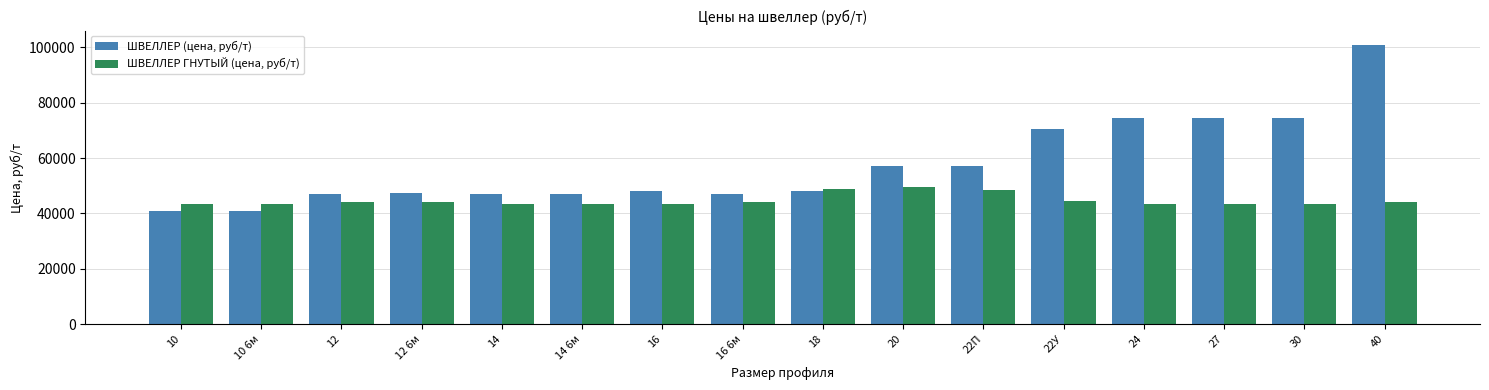

Which series has the widest spread of values?

ШВЕЛЛЕР (цена, руб/т)